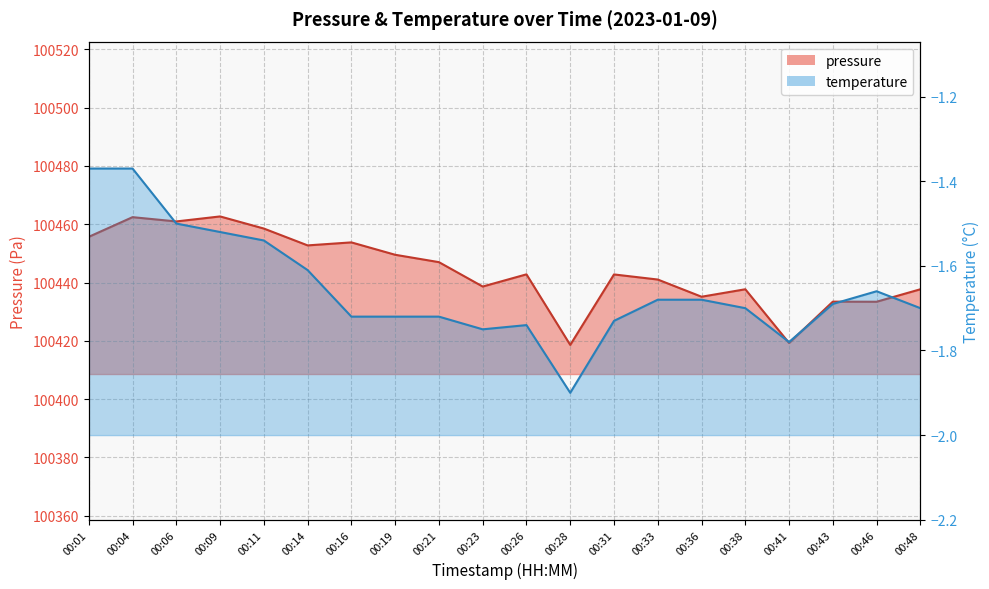

Between 00:16 and 00:36, which series saw the biggest shift?

pressure